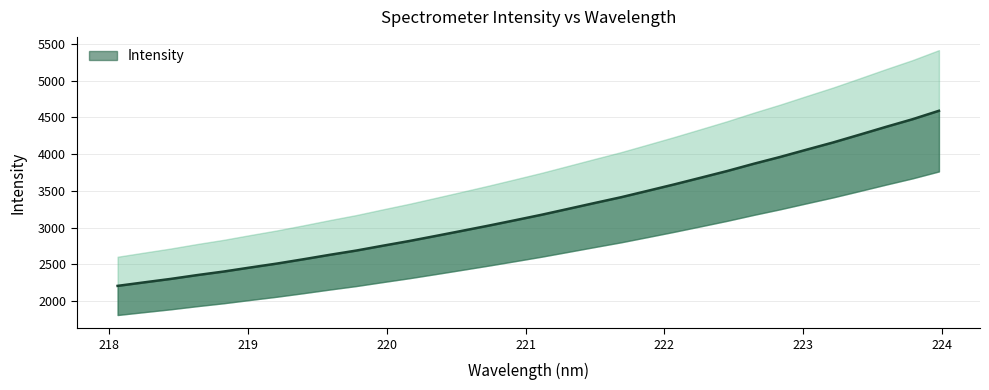

Reading left to right, extract all data points from this chart.

218.0596=2205.3	218.2508=2253.0	218.442=2300.1	218.6332=2352.2	218.8244=2400.6	219.0156=2455.6	219.2067=2508.7	219.3979=2567.5	219.589=2628.4	219.7801=2686.4	219.9712=2752.2	220.1623=2816.5	220.3533=2885.6	220.5444=2955.8	220.7354=3026.6	220.9264=3100.2	221.1174=3174.8	221.3083=3254.6	221.4993=3334.8	221.6902=3413.7	221.8812=3500.5	222.0721=3587.8	222.263=3678.7	222.4538=3770.3	222.6447=3868.7	222.8355=3961.9	223.0264=4061.3	223.2172=4159.3	223.408=4264.9	223.5987=4371.9	223.7895=4475.6	223.9802=4591.0